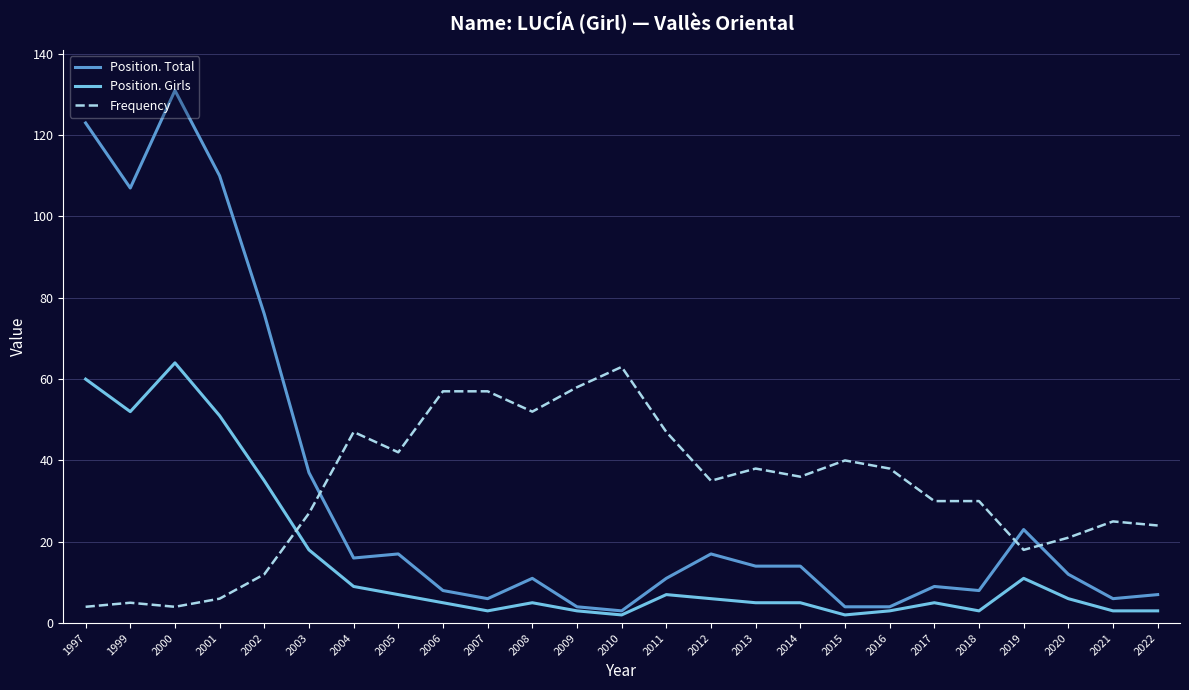

After their last crossing, which series has the higher values: Frequency or Position. Girls?

Frequency